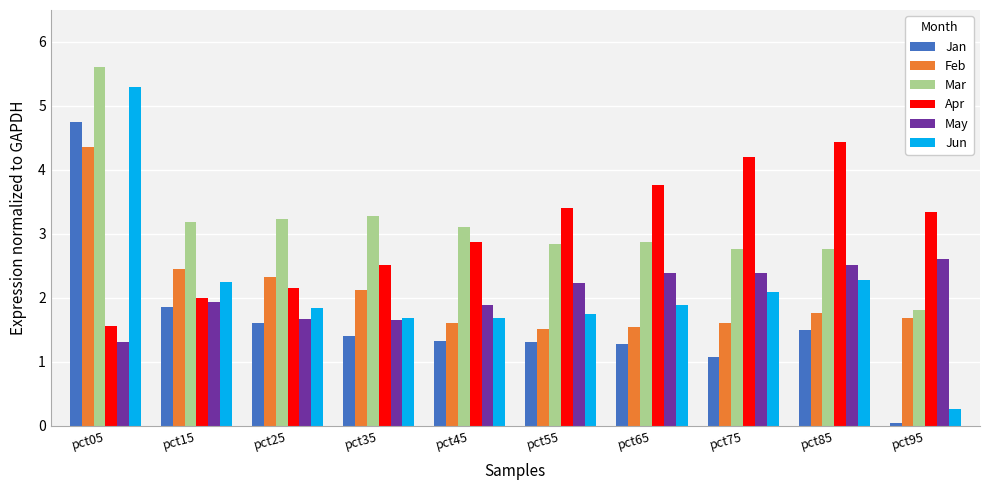

True or false: May has a value of 1.7 at pct35.

True